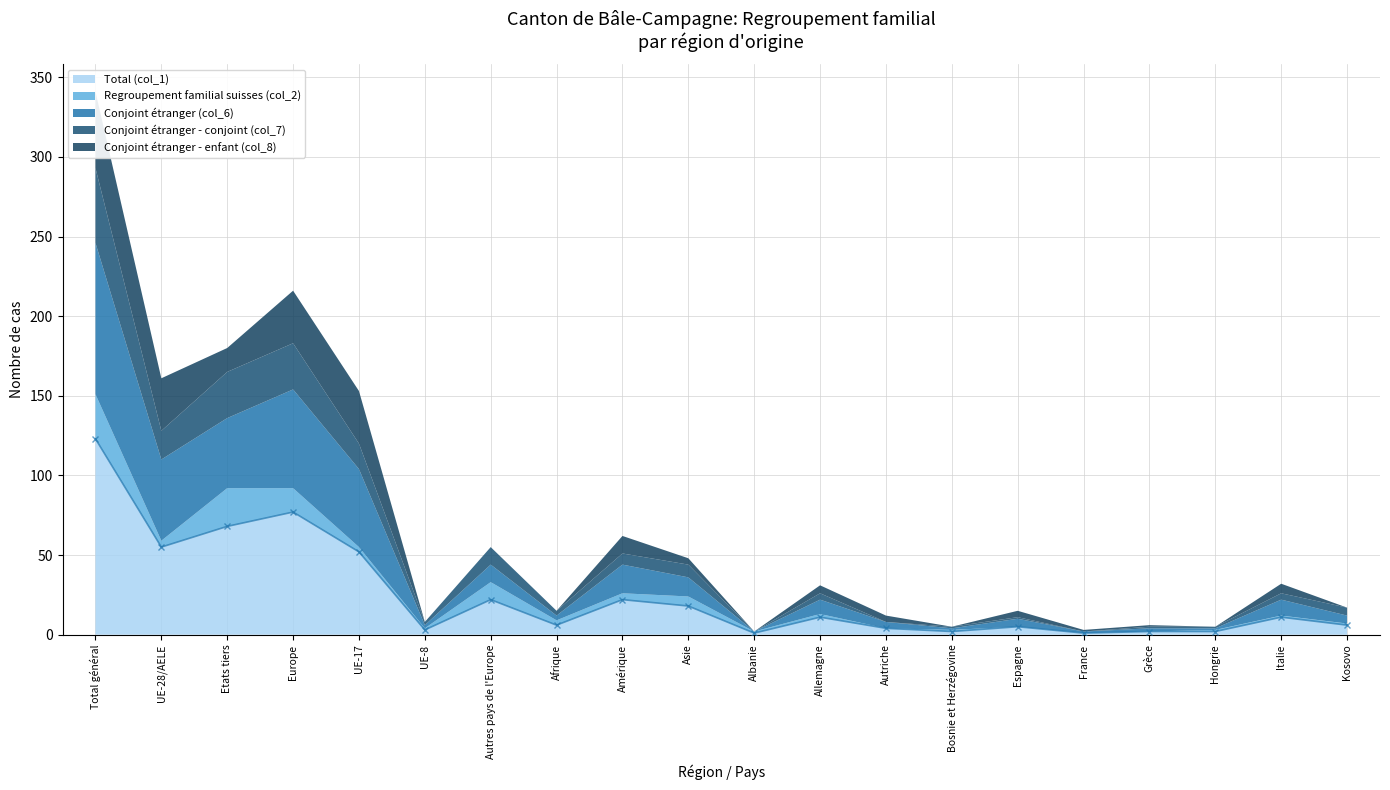

At which label does Total (col_1) reach its peak?

Total général